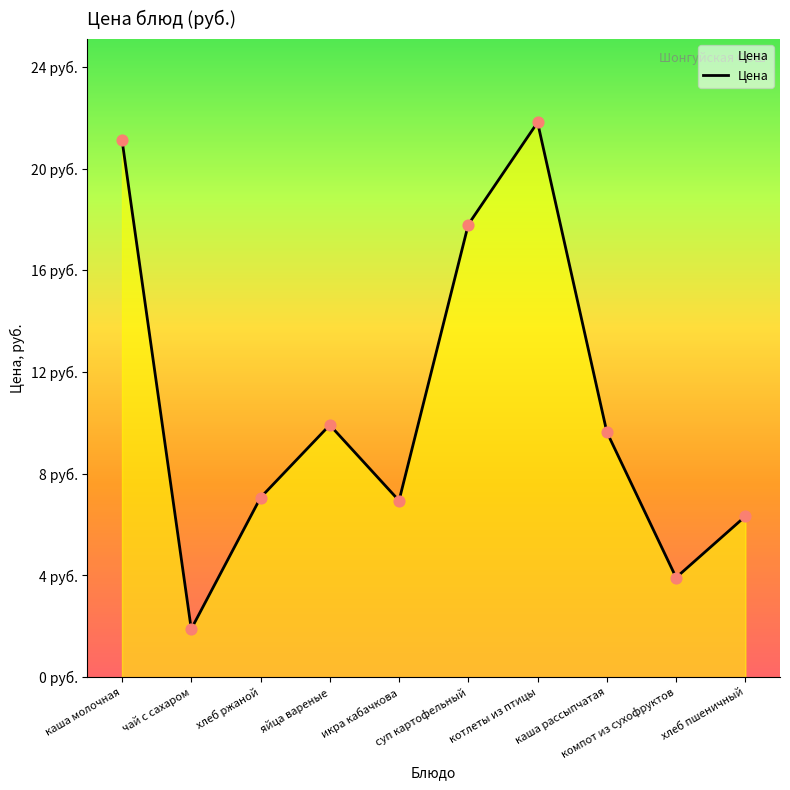

Approximately how many times larger is the value at чай с сахаром compared to каша рассыпчатая?

0.2